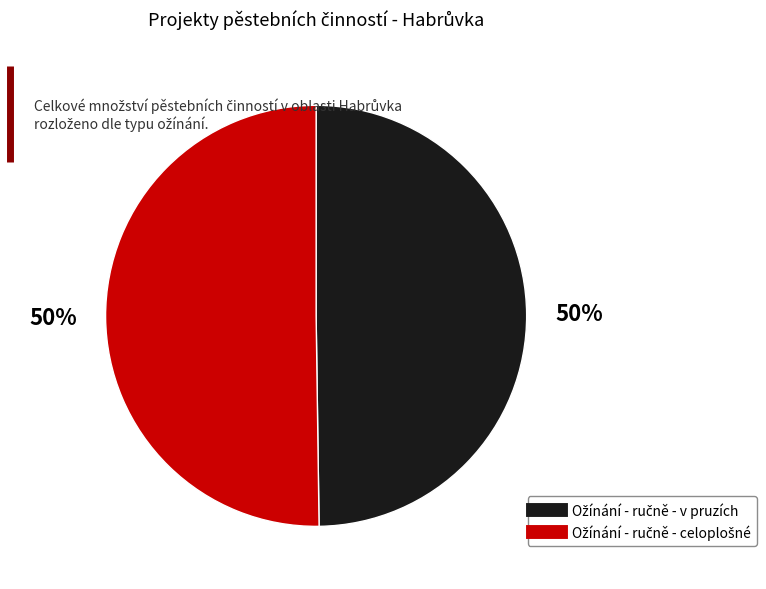

To the nearest percent, what is the average slice percentage?

50%